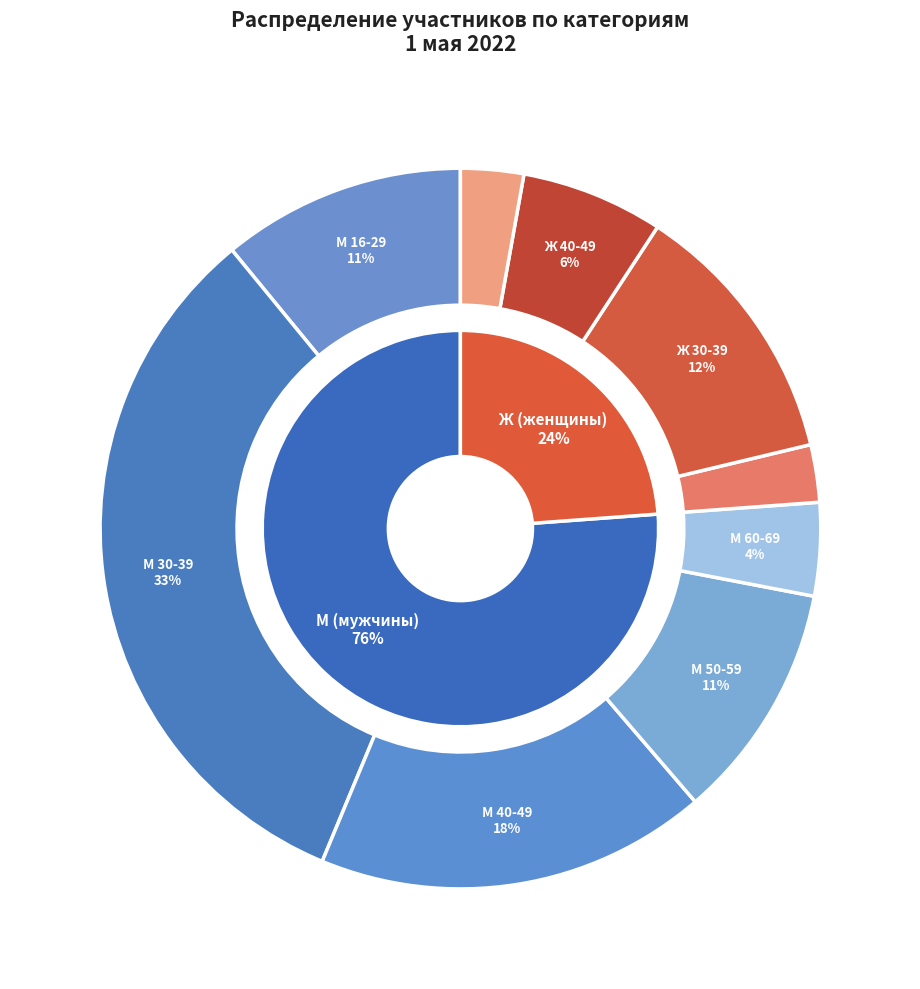

True or false: М 16-29 accounts for 11% of the total.

True